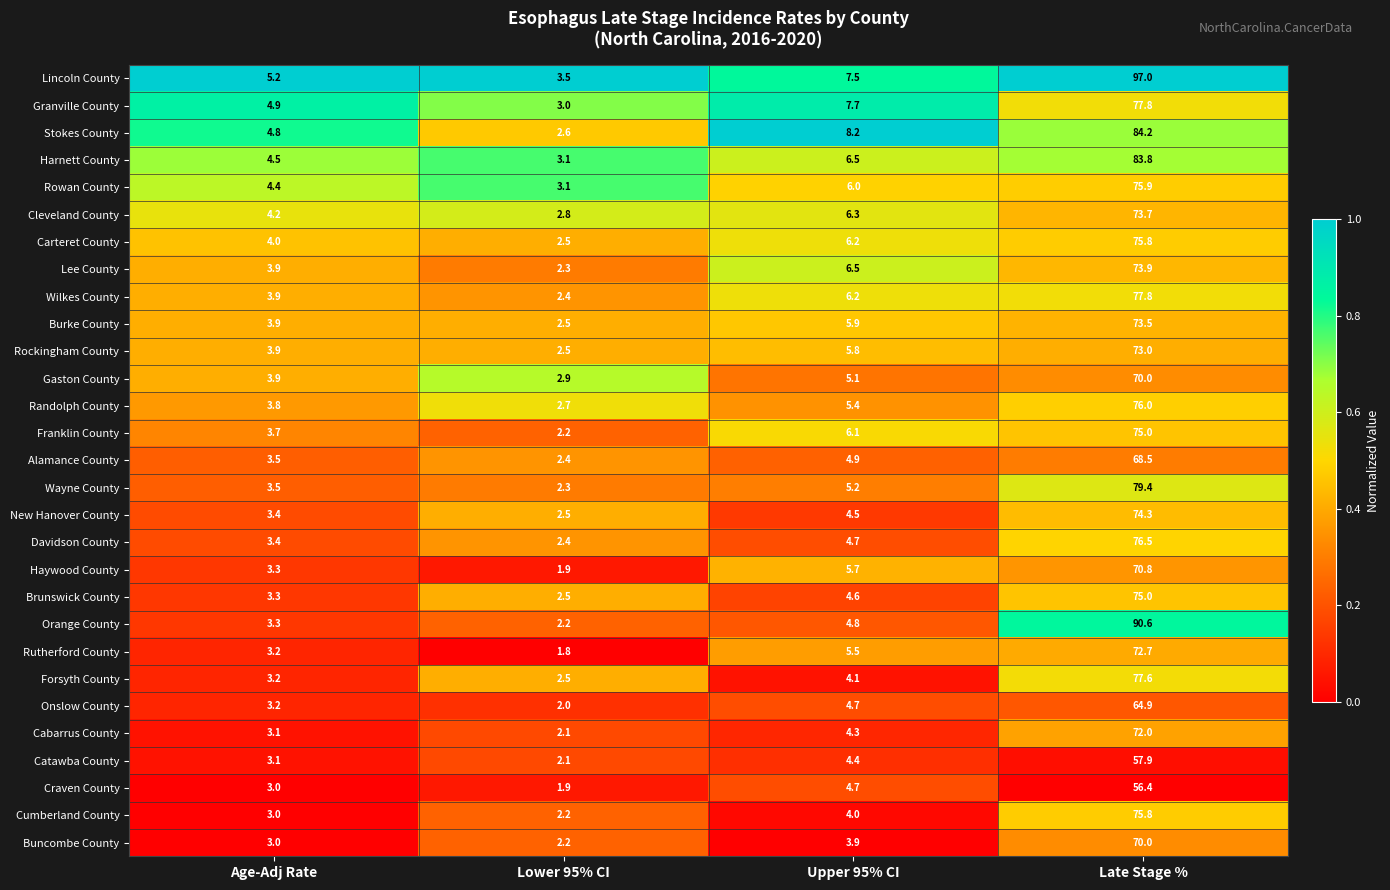

List the labels in order of Harnett County value, smallest first.

Lower 95% CI, Age-Adj Rate, Upper 95% CI, Late Stage %